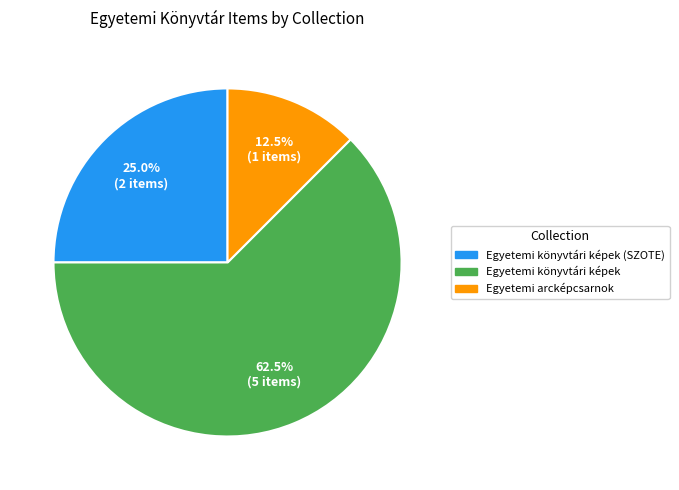

Which has a higher value, Egyetemi arcképcsarnok or Egyetemi könyvtári képek (SZOTE)?

Egyetemi könyvtári képek (SZOTE)